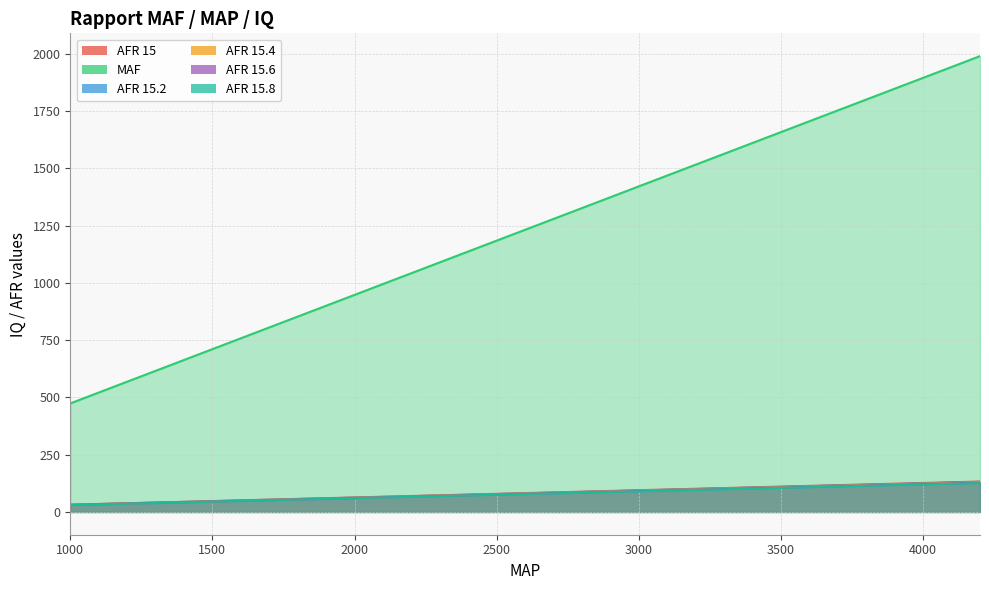

Count the number of data series in this chart.

6